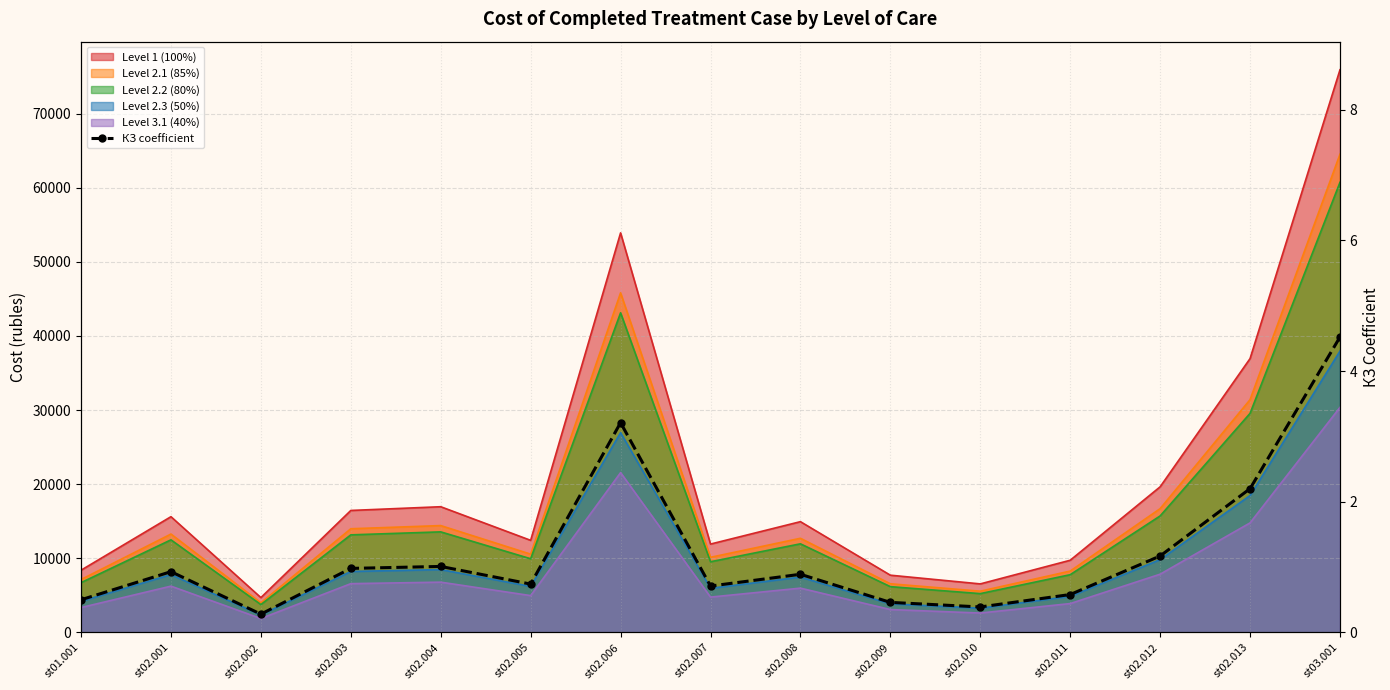

Rank the categories by value from lowest to highest.

st02.002, st02.010, st02.009, st01.001, st02.011, st02.007, st02.005, st02.008, st02.001, st02.003, st02.004, st02.012, st02.013, st02.006, st03.001